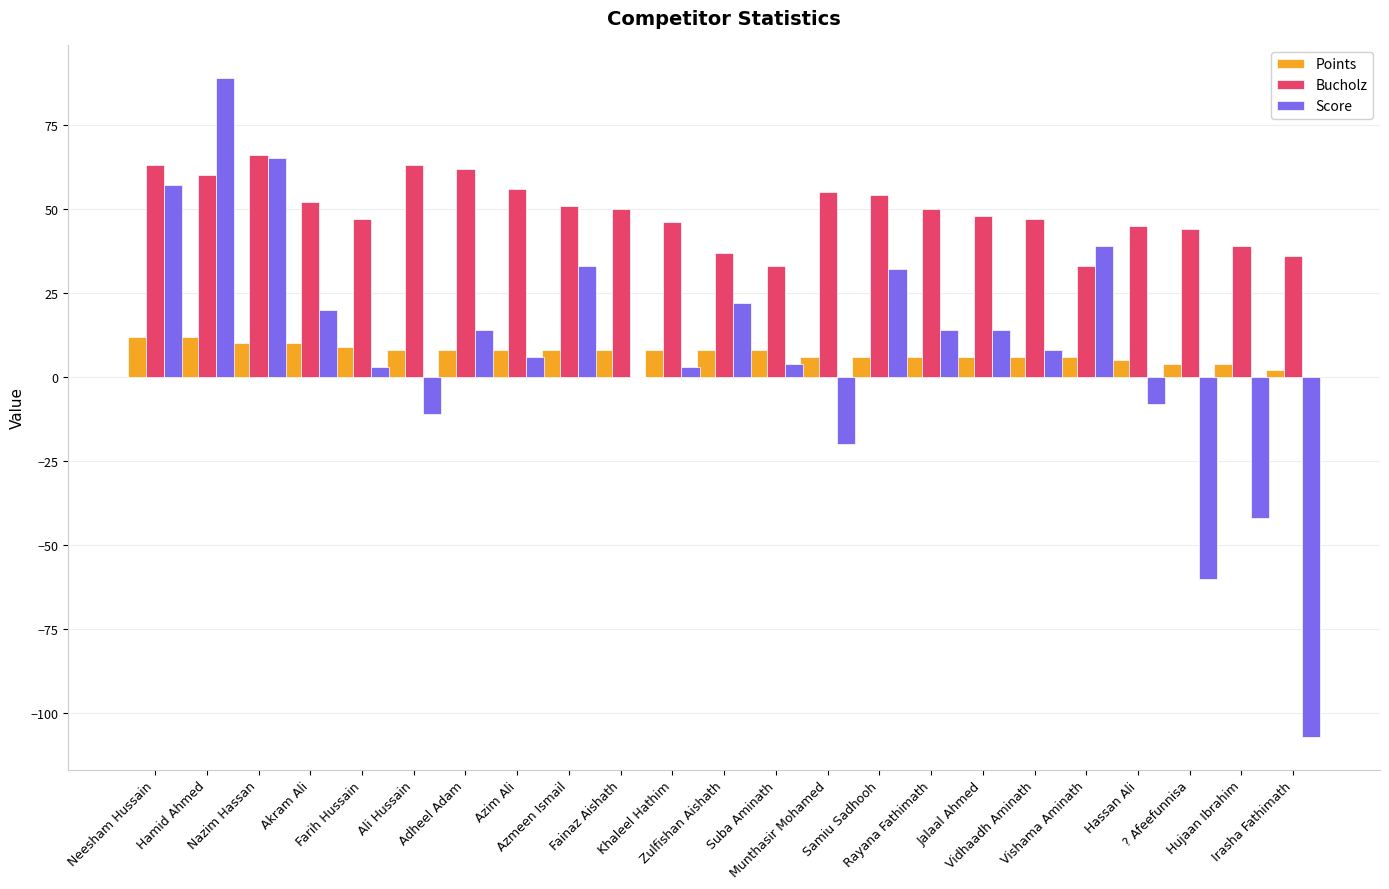

True or false: Bucholz has a value of 56 at Azim Ali.

True